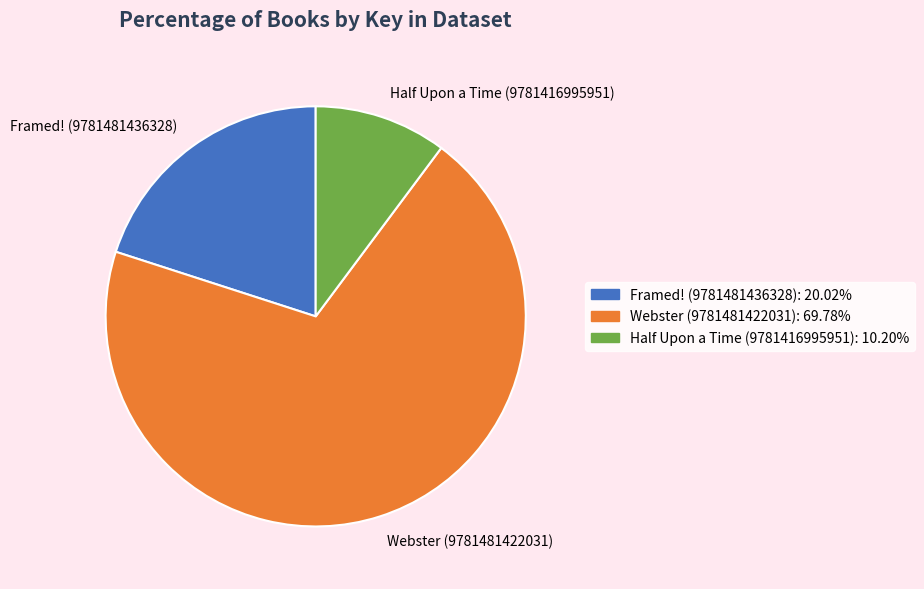

Is the sum of Framed! (9781481436328) and Half Upon a Time (9781416995951) greater than half?

No